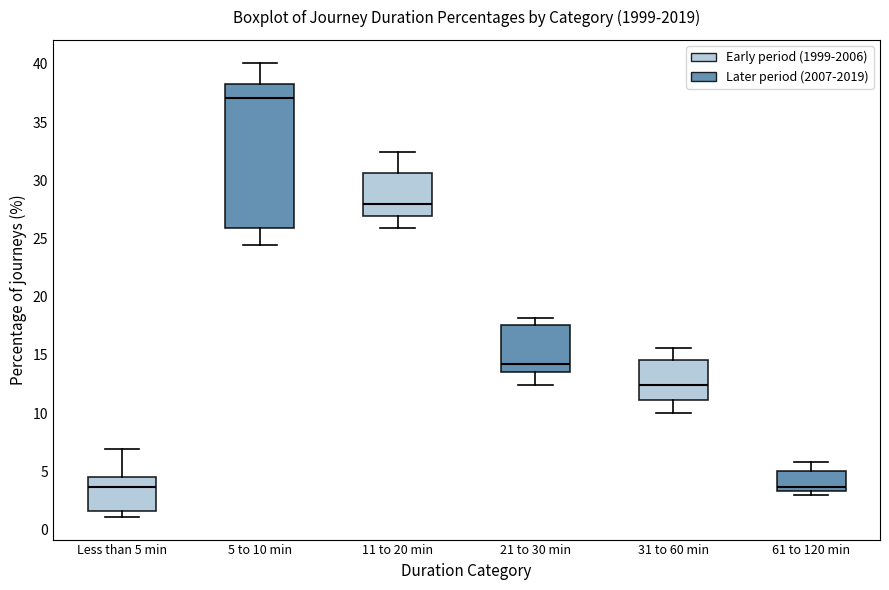

Reading left to right, read every box against the y-axis: the position of its median line, the range the box covers, and the ends of its whiskers. The values are not printed on the chart, so give them approximately, as read against the axis.

Less than 5 min: median 3.5, box 1.5 to 4.5, whiskers 1.0 to 7.0
5 to 10 min: median 37.0, box 26.0 to 38.5, whiskers 24.5 to 40.0
11 to 20 min: median 28.0, box 27.0 to 30.5, whiskers 26.0 to 32.5
21 to 30 min: median 14.0, box 13.5 to 17.5, whiskers 12.5 to 18.0
31 to 60 min: median 12.5, box 11.0 to 14.5, whiskers 10.0 to 15.5
61 to 120 min: median 3.5 (just above the box's lower edge), box 3.5 to 5.0, whiskers 3.0 to 6.0